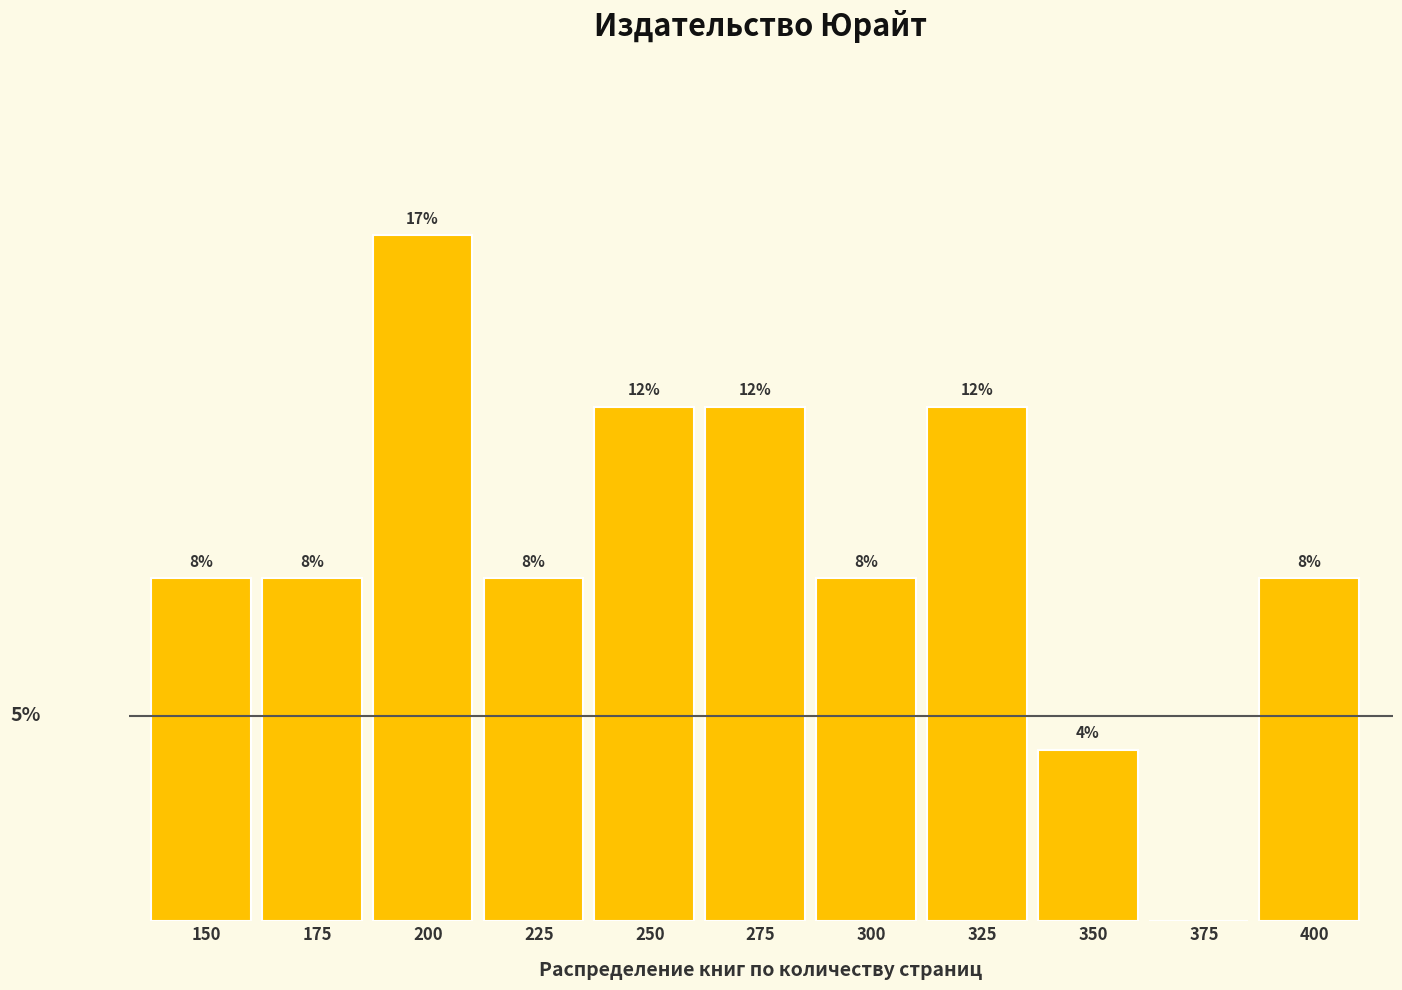

Are the bars horizontal?

No